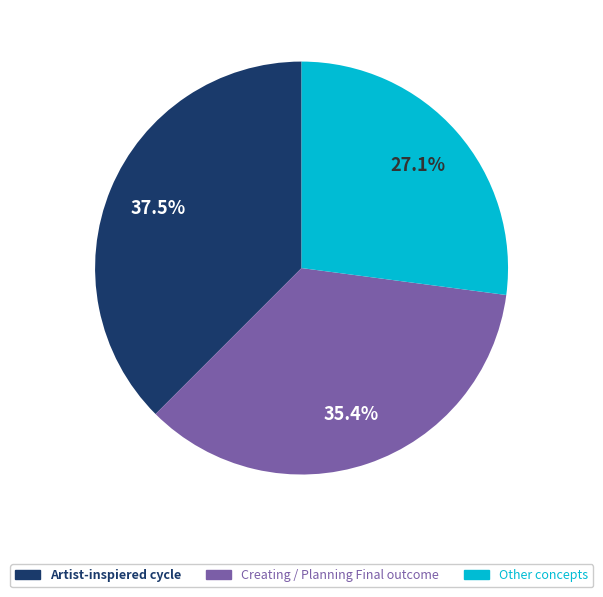

Is there any slice that represents more than half of the pie?

No